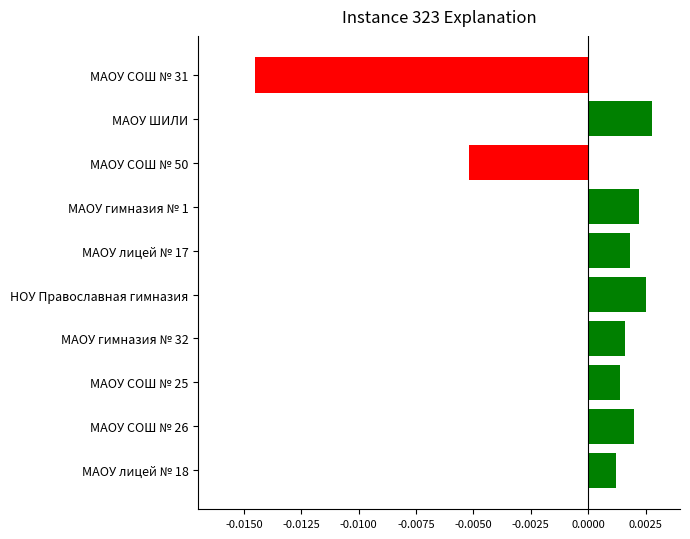

Which category has the lowest value across all series?

МАОУ СОШ № 31